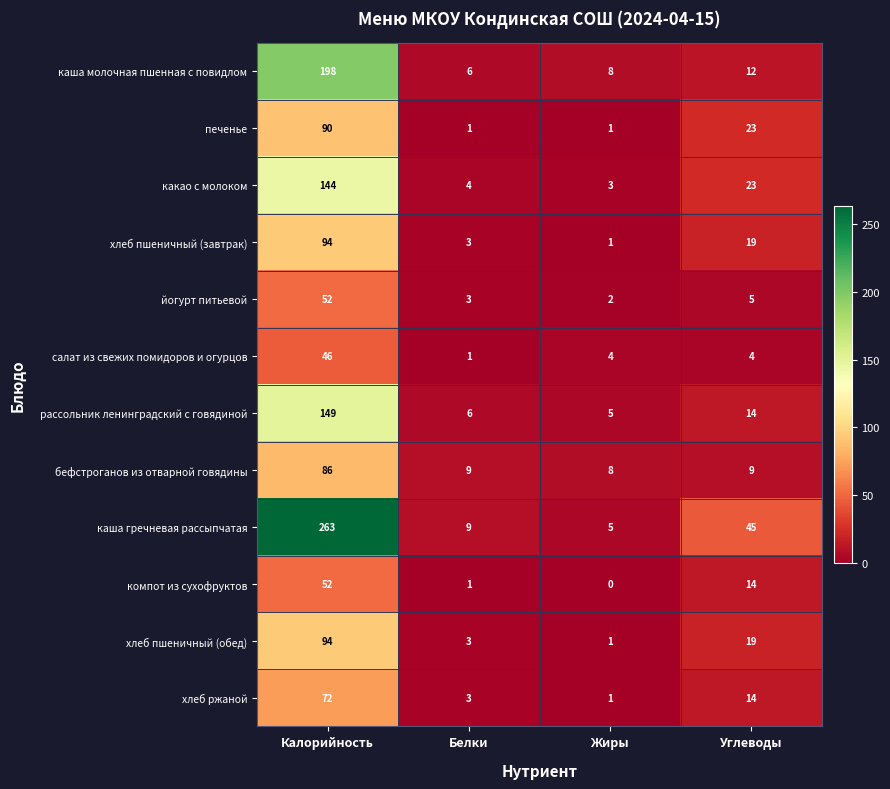

List the labels in order of каша молочная пшенная с повидлом value, smallest first.

Белки, Жиры, Углеводы, Калорийность